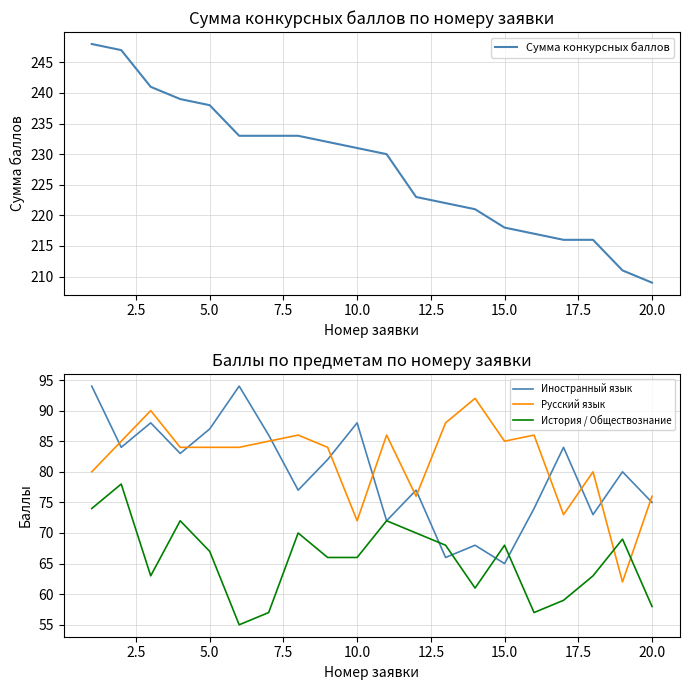

What is the value of the История / Обществознание point at the 18th from the left?

63